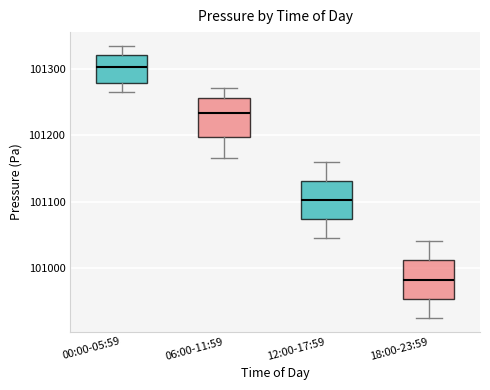

Reading left to right, read every box against the y-axis: the position of its median line, the range the box covers, and the ends of its whiskers. The values are not printed on the chart, so give them approximately, as read against the axis.

00:00-05:59: median 101300, box 101280 to 101320, whiskers 101270 to 101330
06:00-11:59: median 101230, box 101200 to 101260, whiskers 101170 to 101270
12:00-17:59: median 101100, box 101070 to 101130, whiskers 101050 to 101160
18:00-23:59: median 100980, box 100950 to 101010, whiskers 100930 to 101040